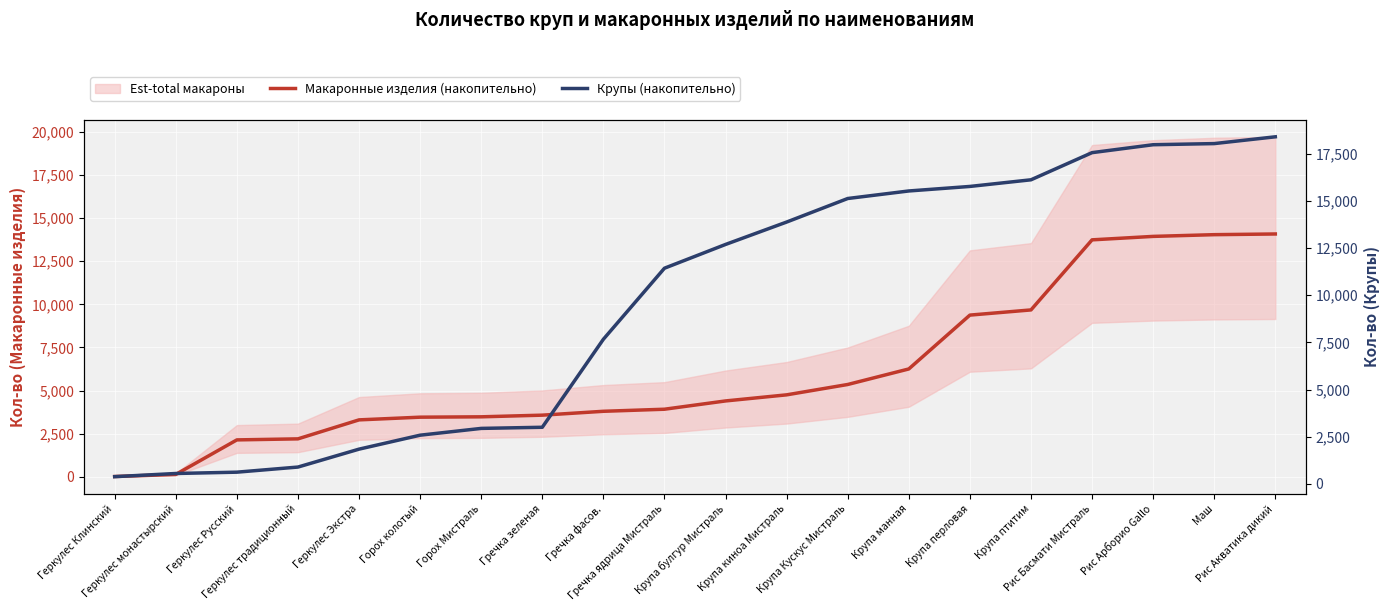

How many values in the Макаронные изделия (накопительно) series are below 4402?

10